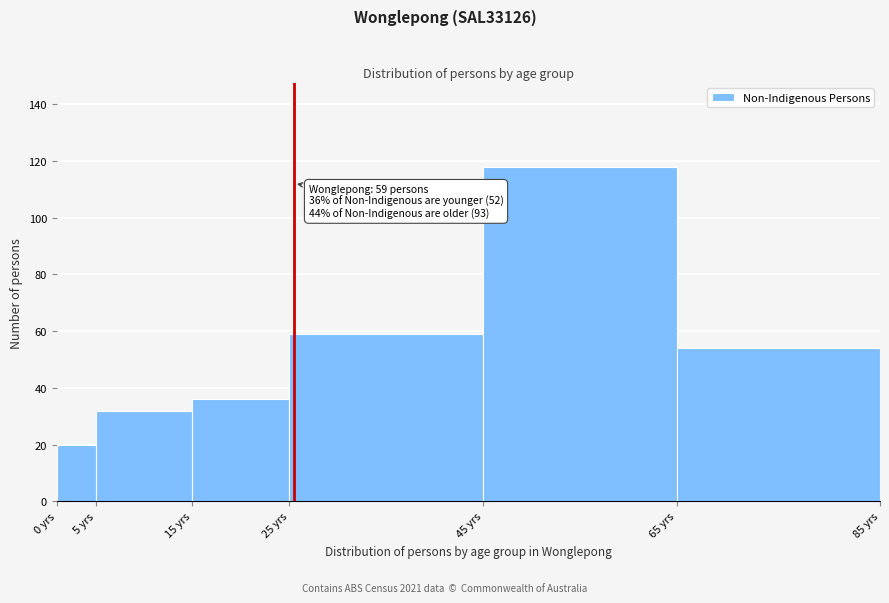

Reading left to right, list all the values displayed in this chart.

20	32	36	59	118	54